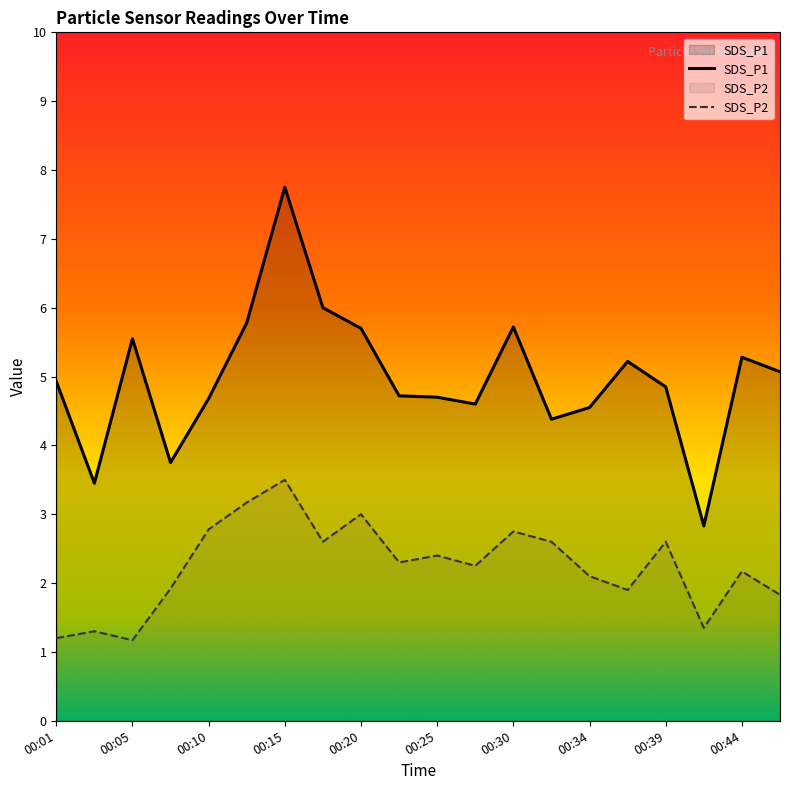

Reading right to left, what are all the values shown in this chart?

SDS_P1: 5.1	5.3	2.8	4.8	5.2	4.5	4.4	5.7	4.6	4.7	4.7	5.7	6.0	7.8	5.8	4.7	3.8	5.5	3.5	4.9
SDS_P2: 1.8	2.2	1.4	2.6	1.9	2.1	2.6	2.8	2.2	2.4	2.3	3.0	2.6	3.5	3.2	2.8	1.9	1.2	1.3	1.2